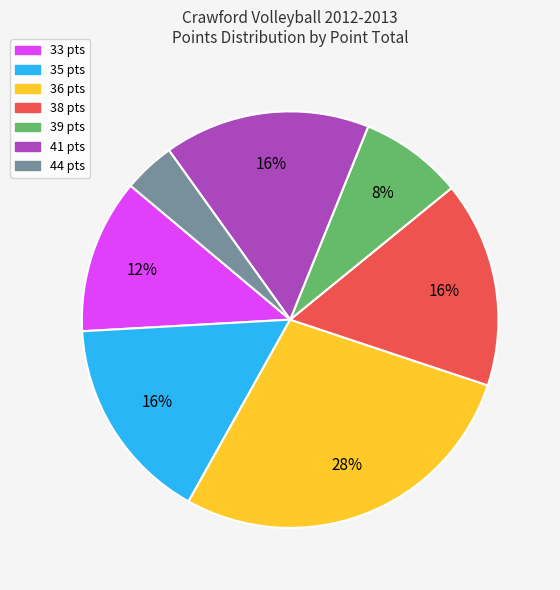

How many slices are in this pie chart?

7